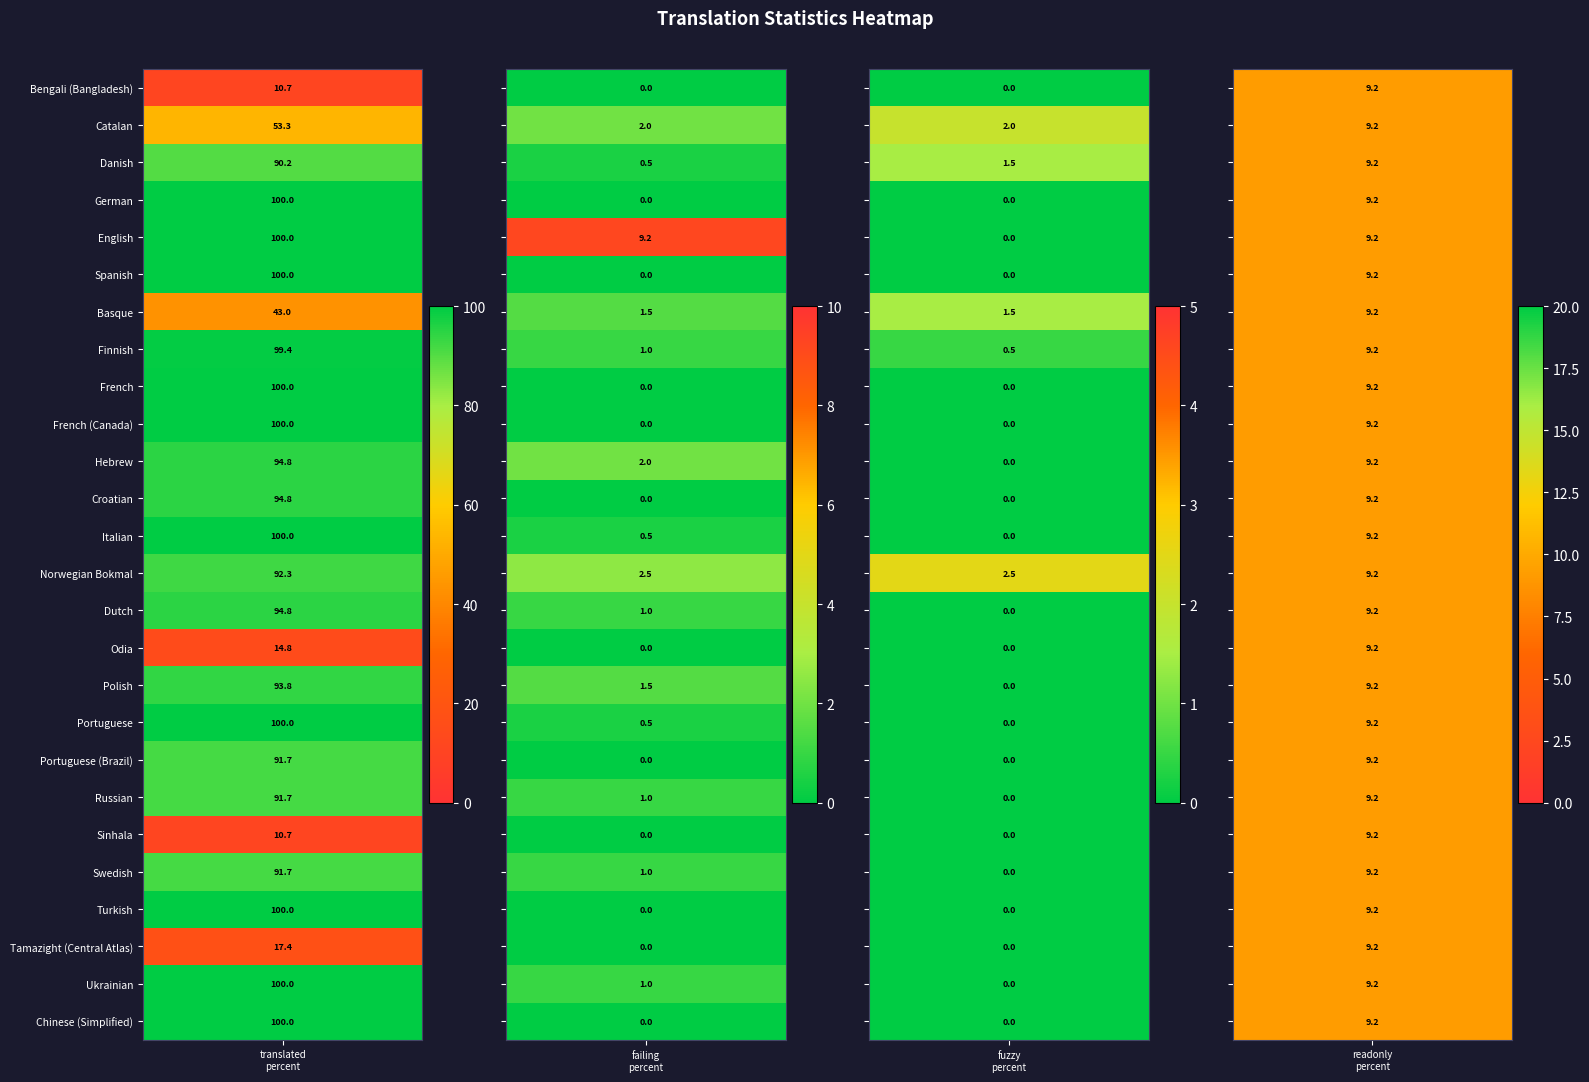

What is the sum of the Sinhala values at 2 and 0?

10.7